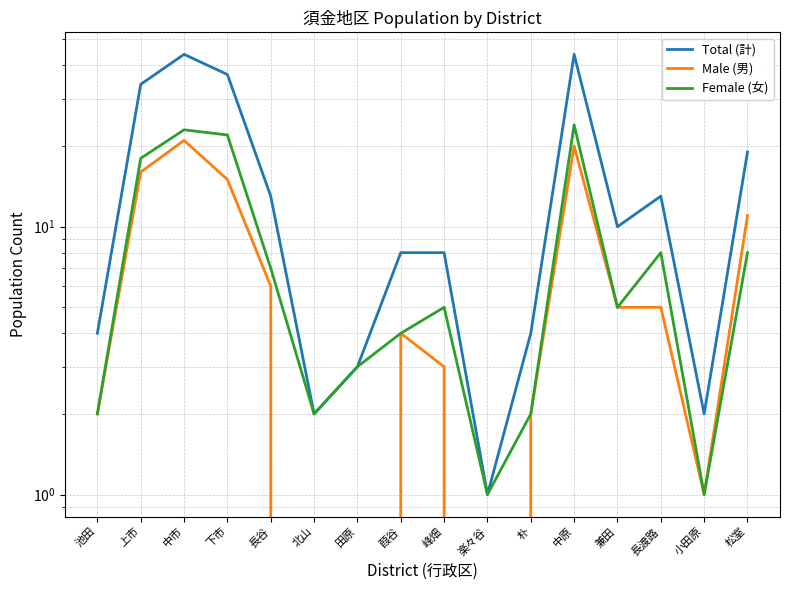

What are all the series names shown in the legend?

Total (計), Male (男), Female (女)